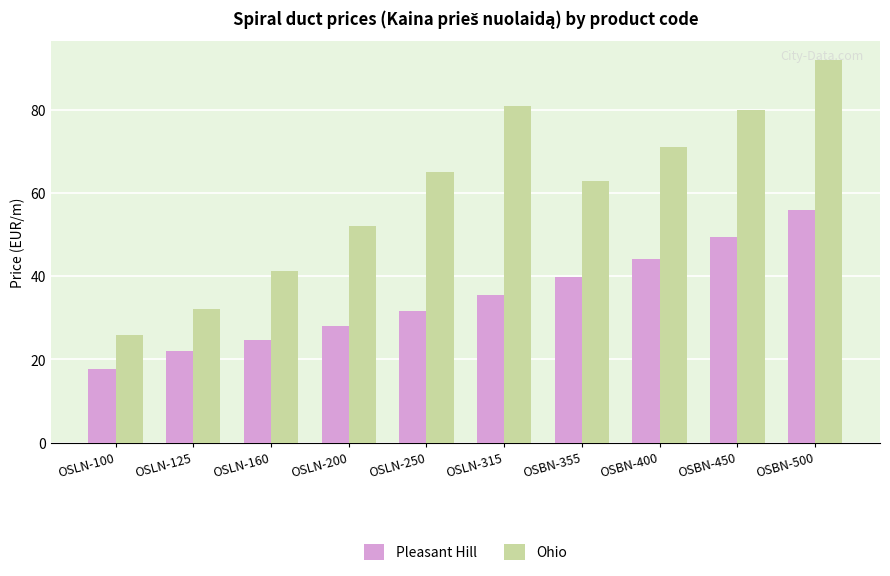

Are the bars grouped side by side (vs. stacked)?

Yes